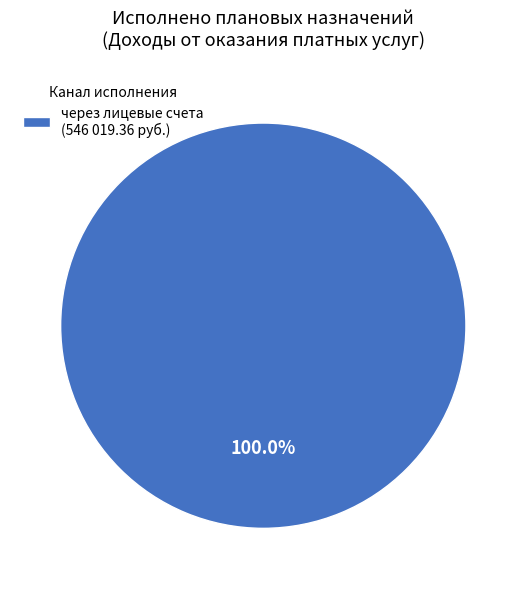

Is there any slice that represents more than half of the pie?

Yes